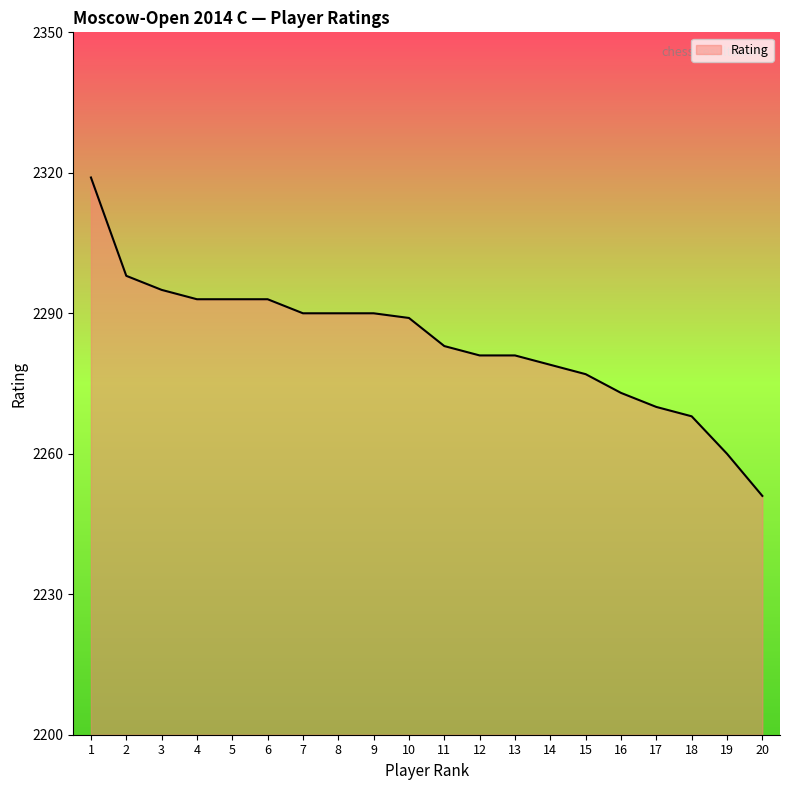

What is the difference between the maximum and minimum values?

68